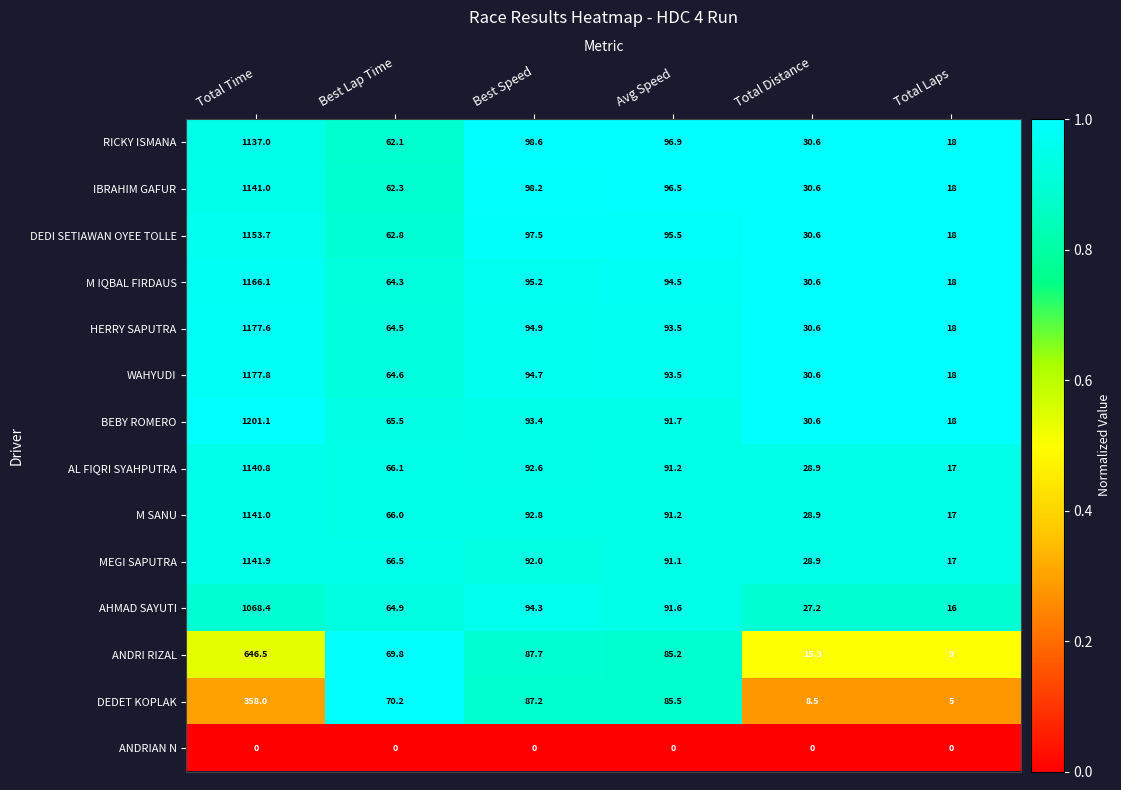

What is the average value of the DEDI SETIAWAN OYEE TOLLE series?

243.0